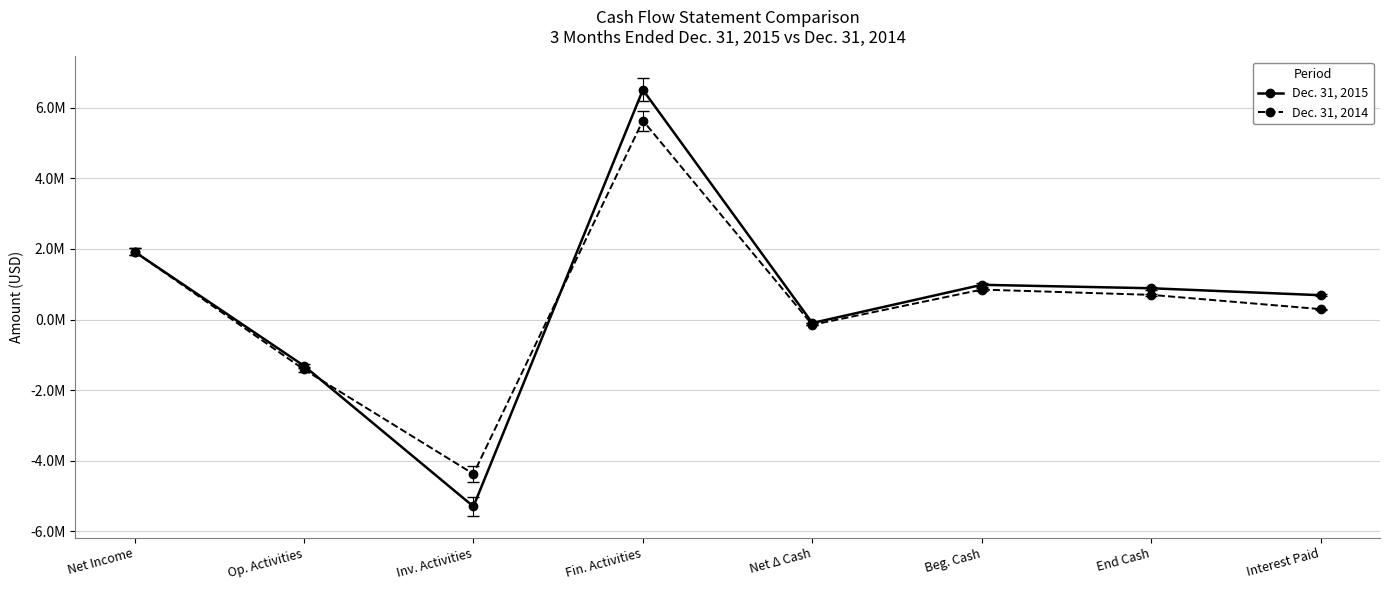

What is the total value across all series at Net Income?

3847166